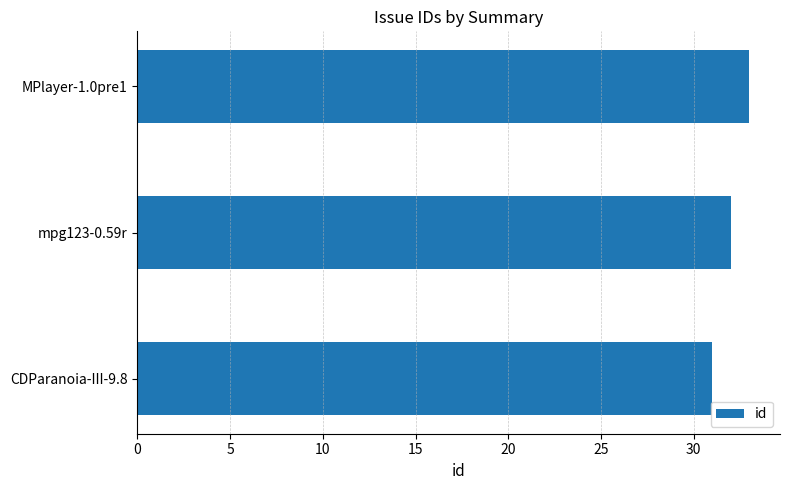

Rank the categories by value from lowest to highest.

CDParanoia-III-9.8, mpg123-0.59r, MPlayer-1.0pre1